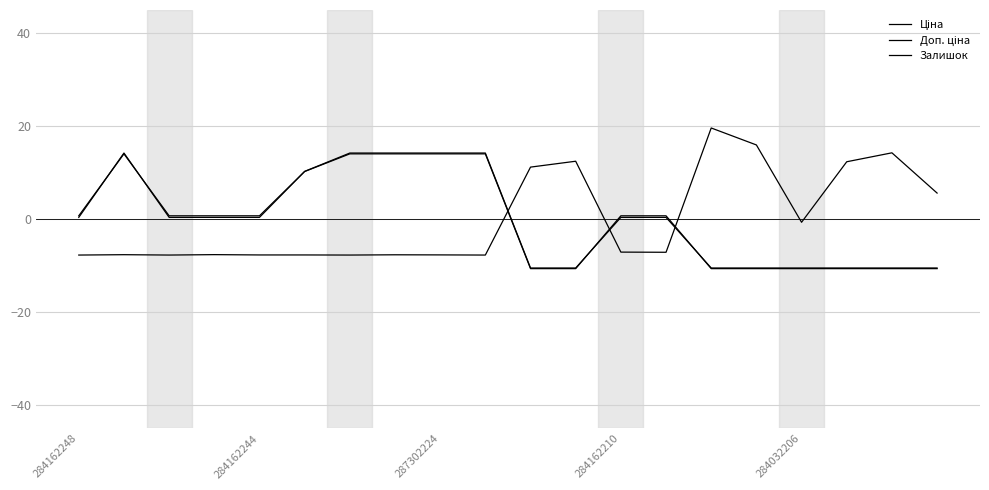

Does the chart display data point markers on the line(s)?

No